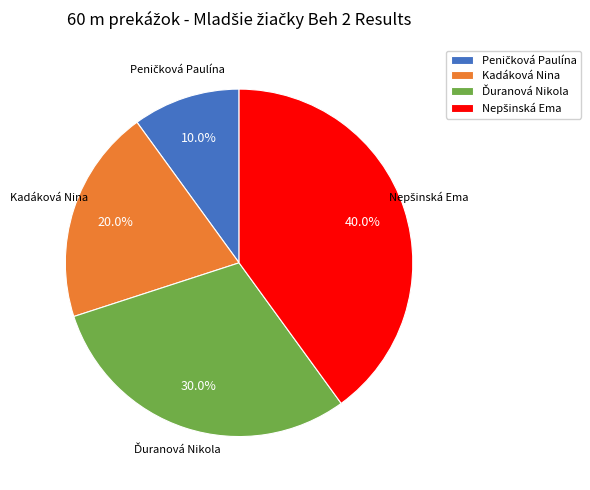

The Kadáková Nina slice represents 5% of the pie. True or false?

False